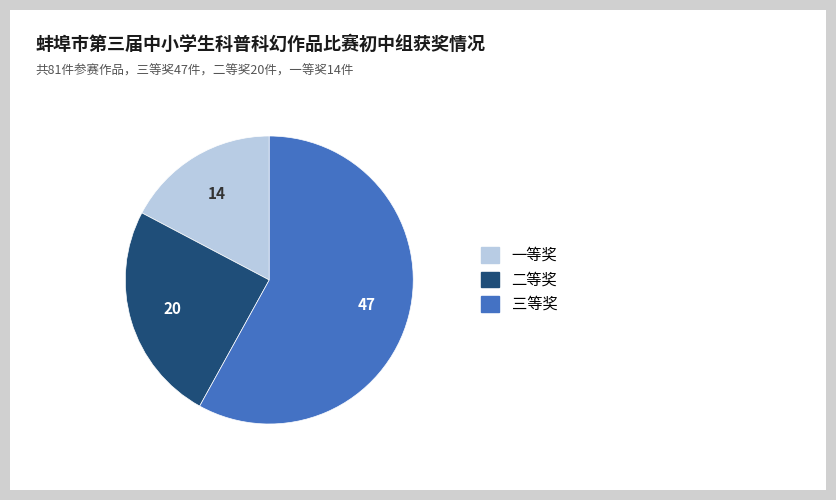

Rank the categories by value from lowest to highest.

一等奖, 二等奖, 三等奖